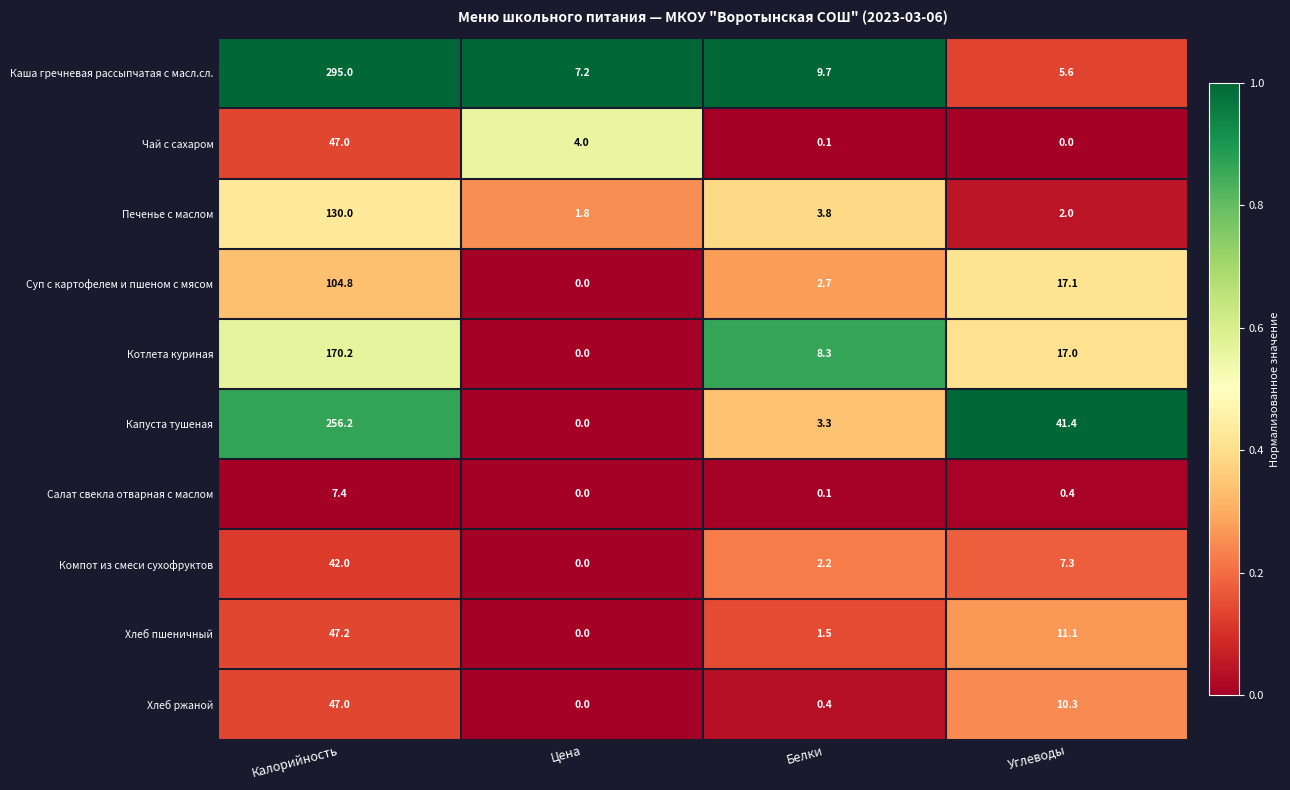

What is the sum of the Каша гречневая рассыпчатая с масл.сл. values at Калорийность and Цена?

302.2